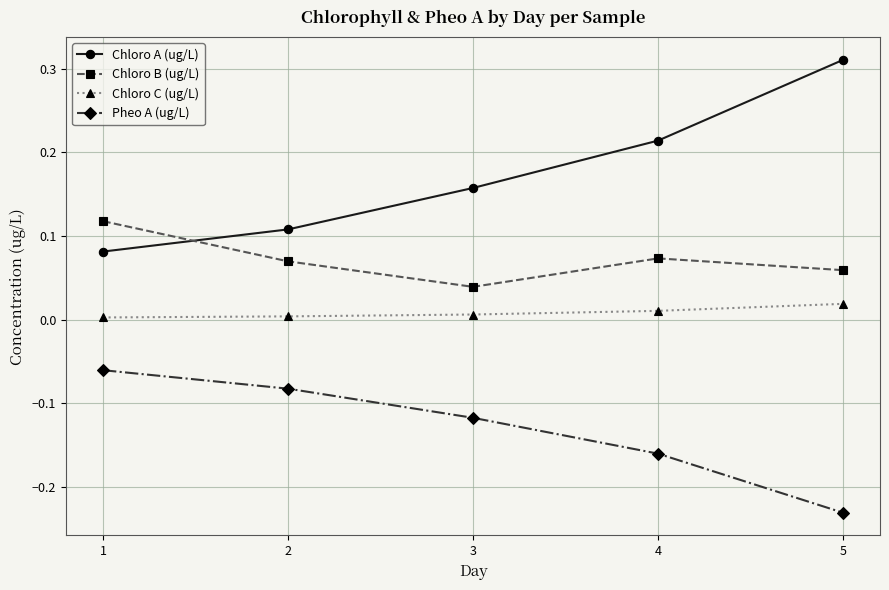

Which category has the lowest value across all series?

5